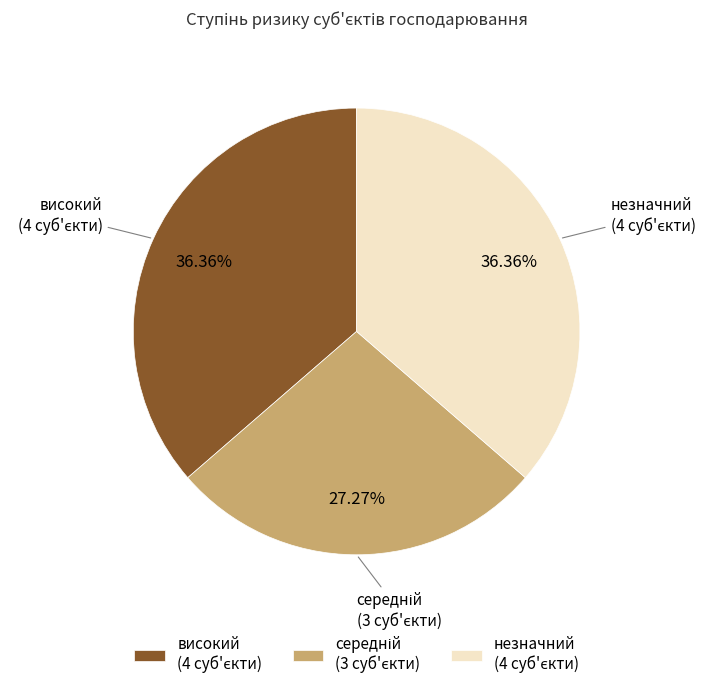

How many slices are in this pie chart?

3